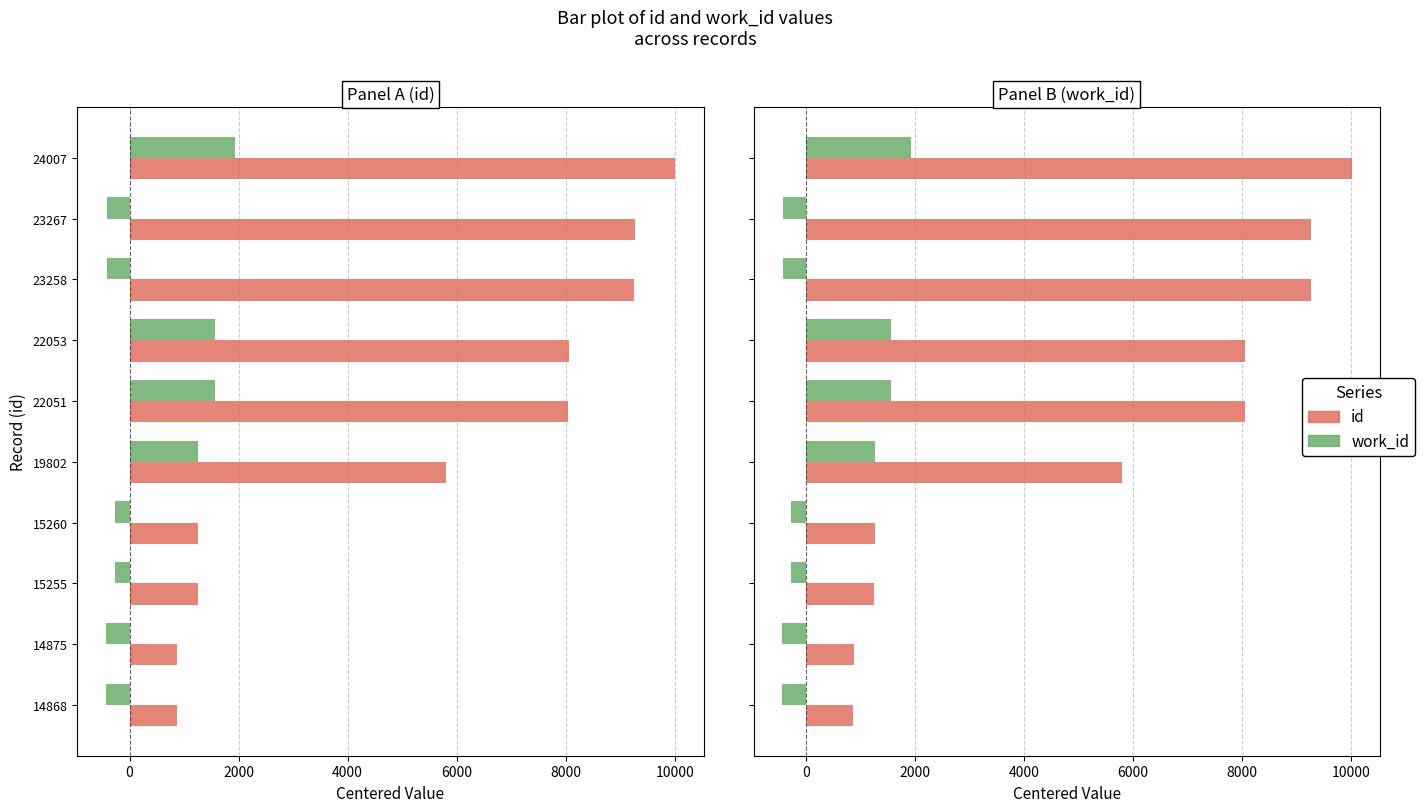

At how many categories does at least one series exceed 7523?

5